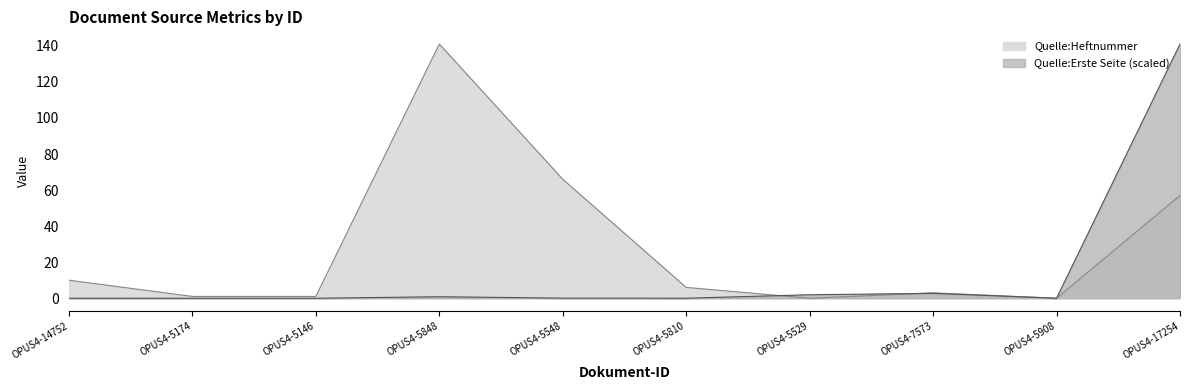

Reading right to left, list all the values displayed in this chart.

Quelle:Heftnummer: OPUS4-17254=57.0	OPUS4-5908=0.0	OPUS4-7573=3.0	OPUS4-5529=0.0	OPUS4-5810=6.0	OPUS4-5548=66.0	OPUS4-5848=141.0	OPUS4-5146=1.0	OPUS4-5174=1.0	OPUS4-14752=10.0
Quelle:Erste Seite: OPUS4-17254=141.0	OPUS4-5908=0.0	OPUS4-7573=2.7	OPUS4-5529=1.9	OPUS4-5810=0.0	OPUS4-5548=0.1	OPUS4-5848=0.8	OPUS4-5146=0.0	OPUS4-5174=0.0	OPUS4-14752=0.0